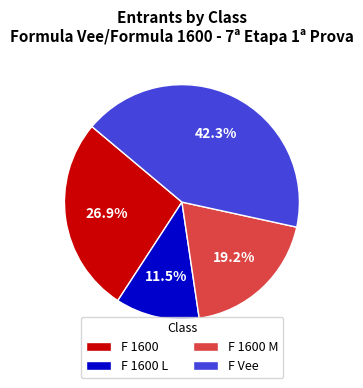

Which slice is the smallest?

F 1600 L